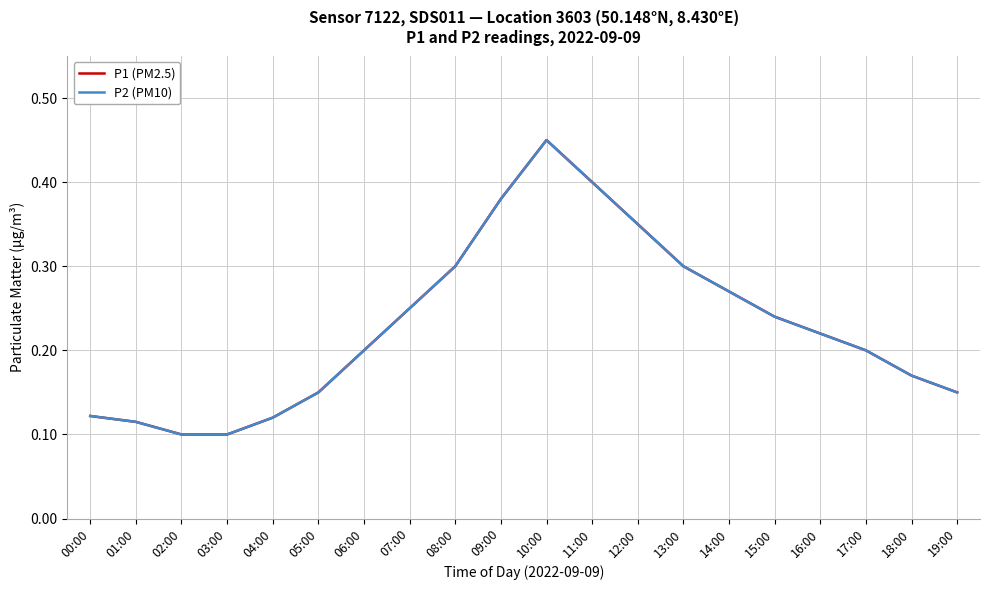

Is it true that P1 (PM2.5) equals 0.2 at 18:00?

True